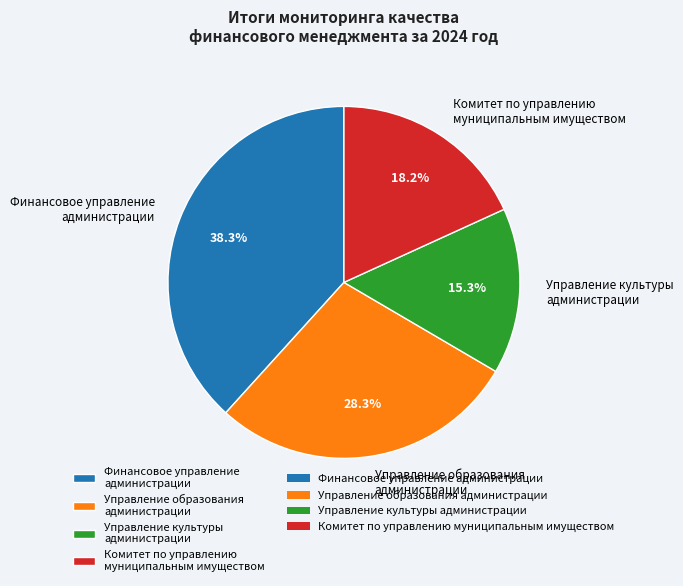

Count the number of slices in the pie.

4